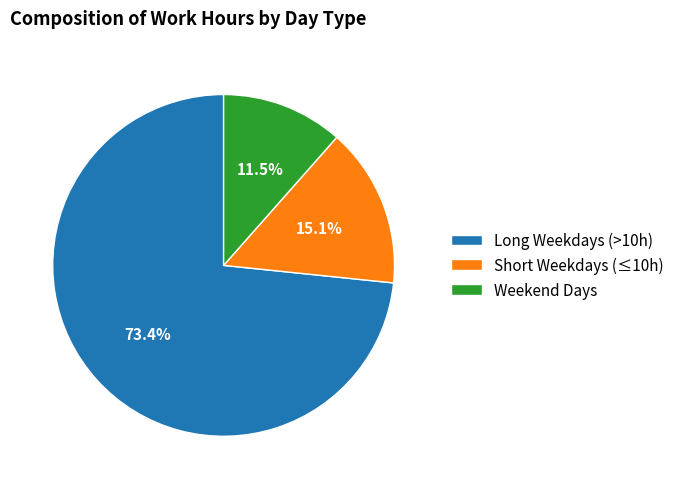

To the nearest percent, what is the difference between the largest and smallest slice percentages?

62%